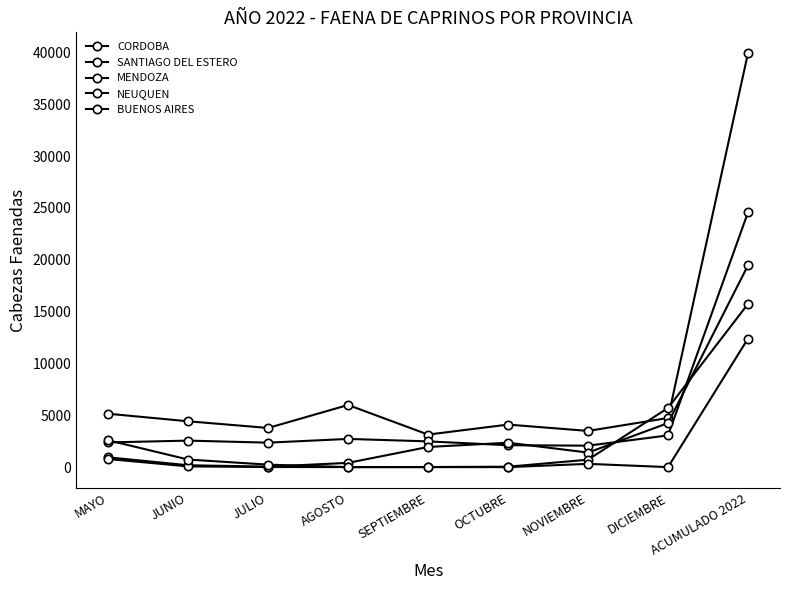

How many lines are shown in the chart?

5